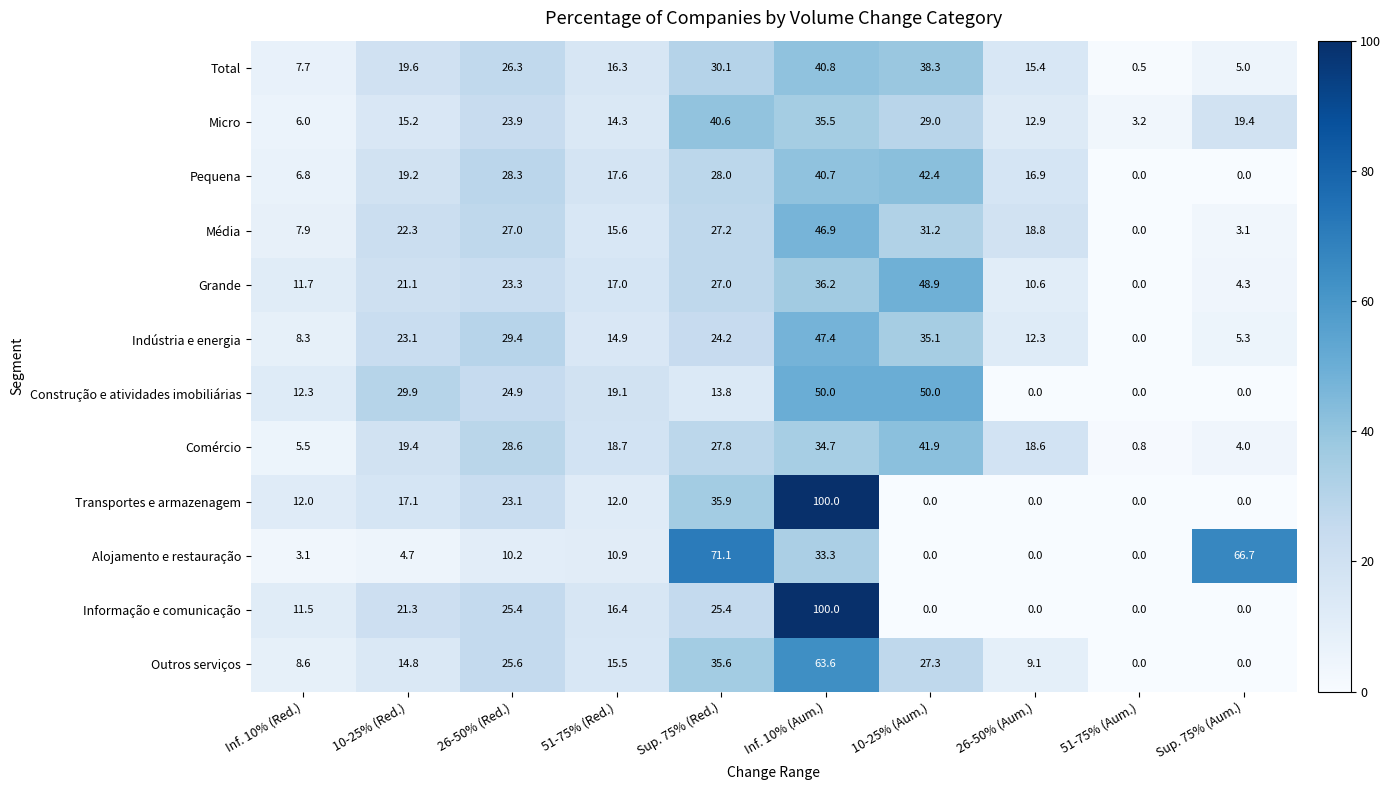

What is the difference between the highest and lowest values at 51-75% (Red.)?

8.2